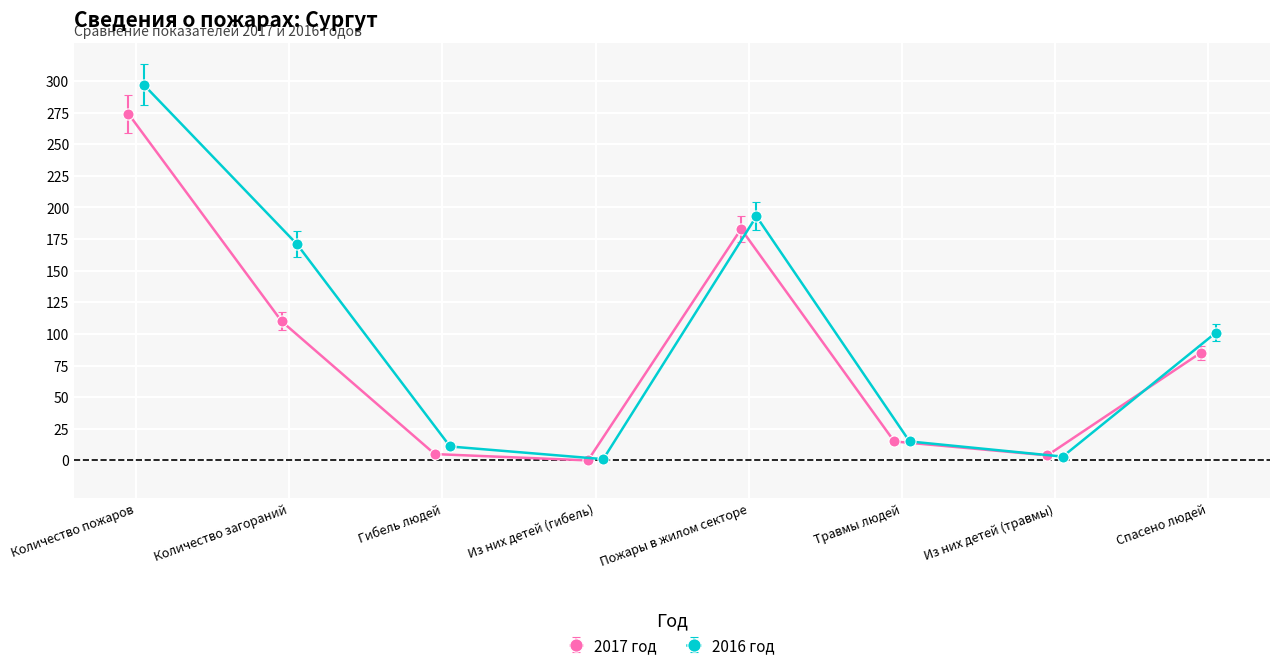

True or false: 2017 год and 2016 год intersect in this chart.

True